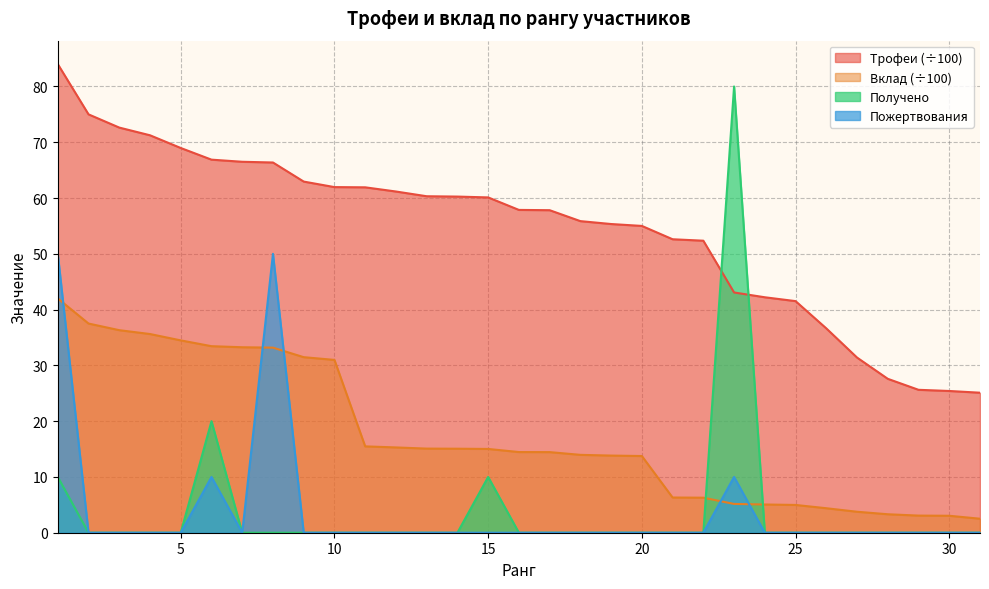

How many lines are shown in the chart?

4